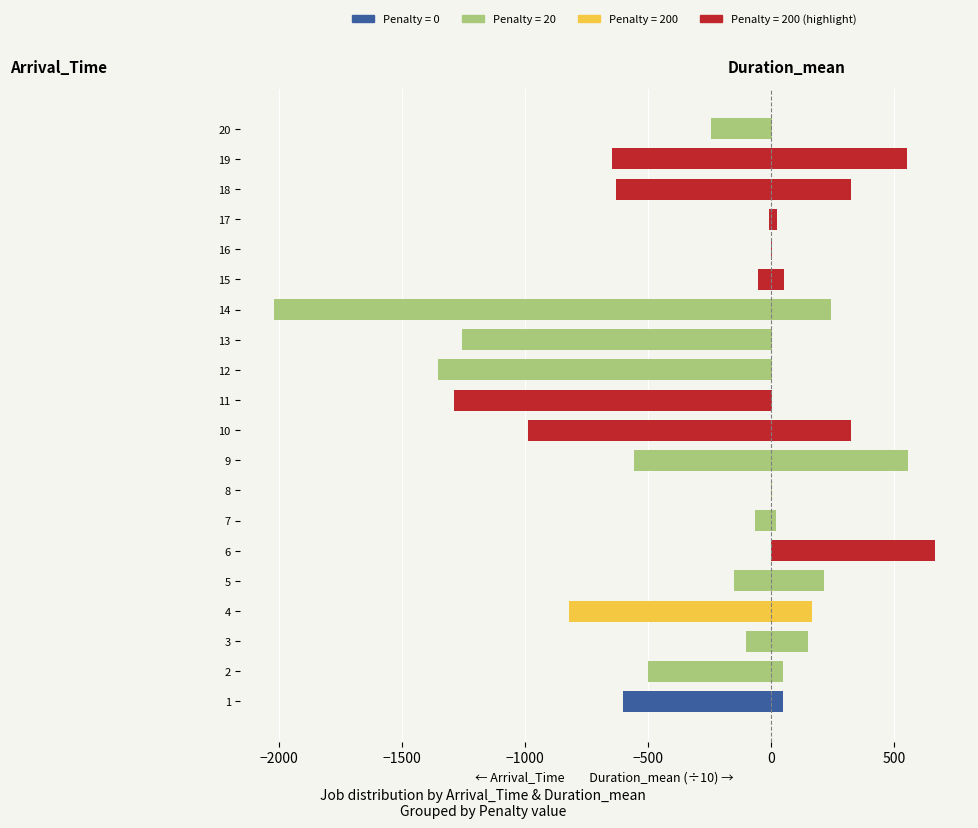

What is the value of the Arrival_Time bar at the 18th from the left?

-630.0